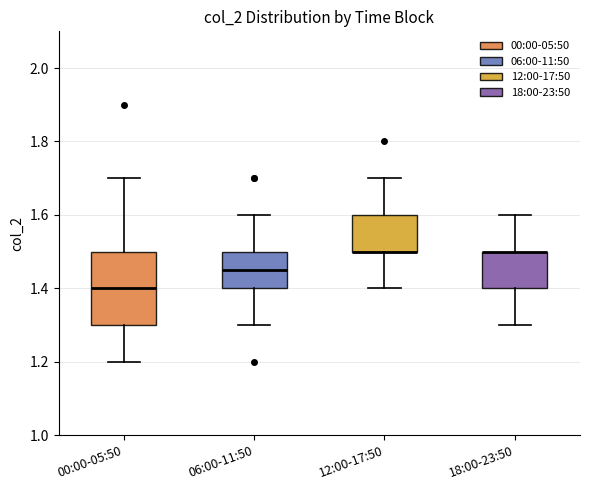

Reading left to right, read every box against the y-axis: the position of its median line, the range the box covers, and the ends of its whiskers. The values are not printed on the chart, so give them approximately, as read against the axis.

00:00-05:50: median 1.40, box 1.30 to 1.50, whiskers 1.20 to 1.70
06:00-11:50: median 1.46, box 1.40 to 1.50, whiskers 1.30 to 1.60
12:00-17:50: median 1.50 (drawn on the box's lower edge), box 1.50 to 1.60, whiskers 1.40 to 1.70
18:00-23:50: median 1.50 (drawn on the box's upper edge), box 1.40 to 1.50, whiskers 1.30 to 1.60